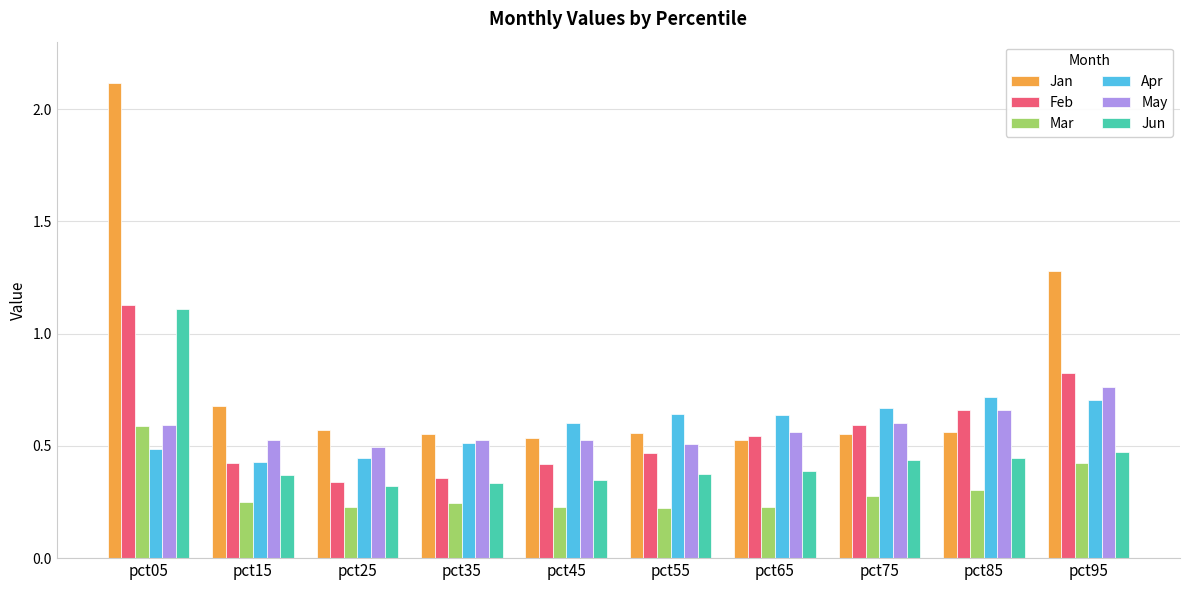

At how many categories does at least one series exceed 0?

10